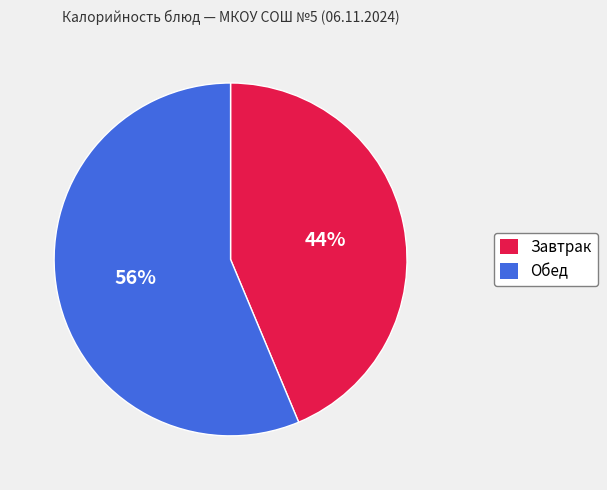

To the nearest percent, what is the average slice percentage?

50%